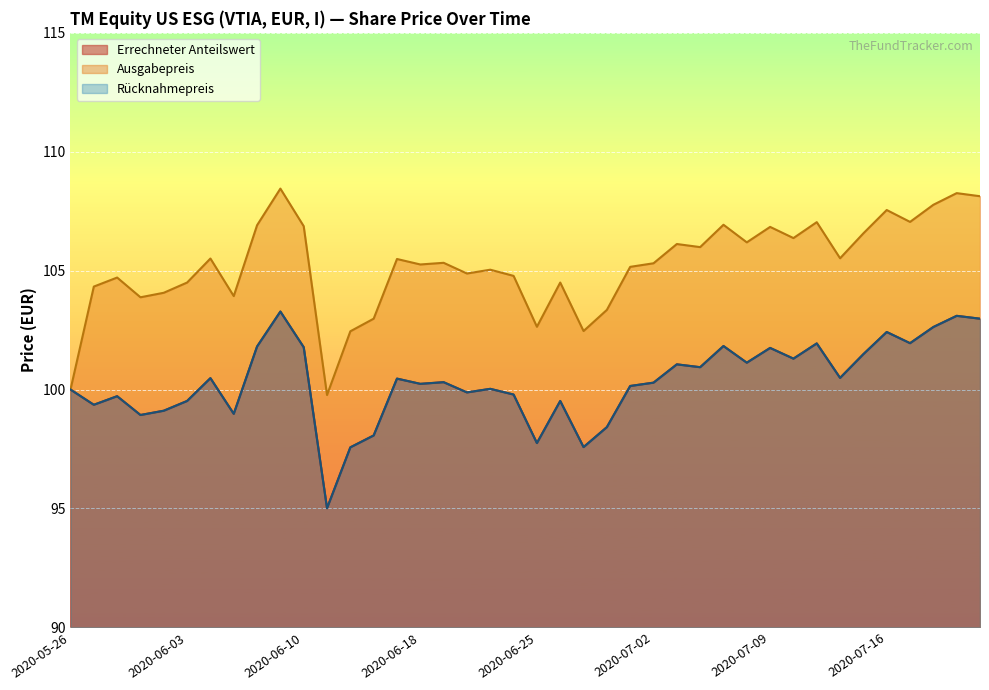

How many data points in Ausgabepreis are above 105?

24